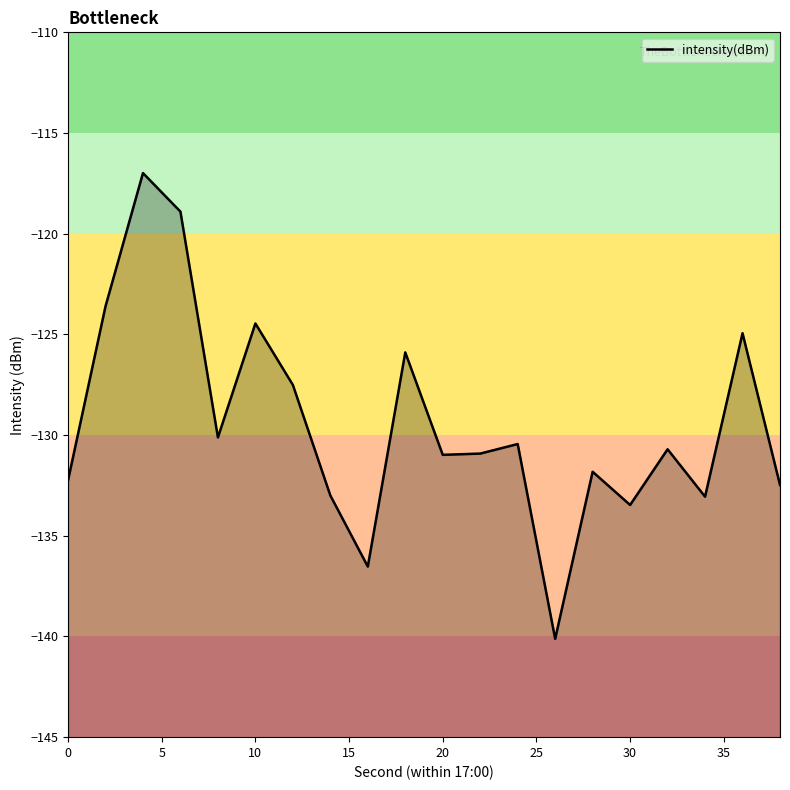

True or false: there are more than 2 points higher than both neighbors.

True